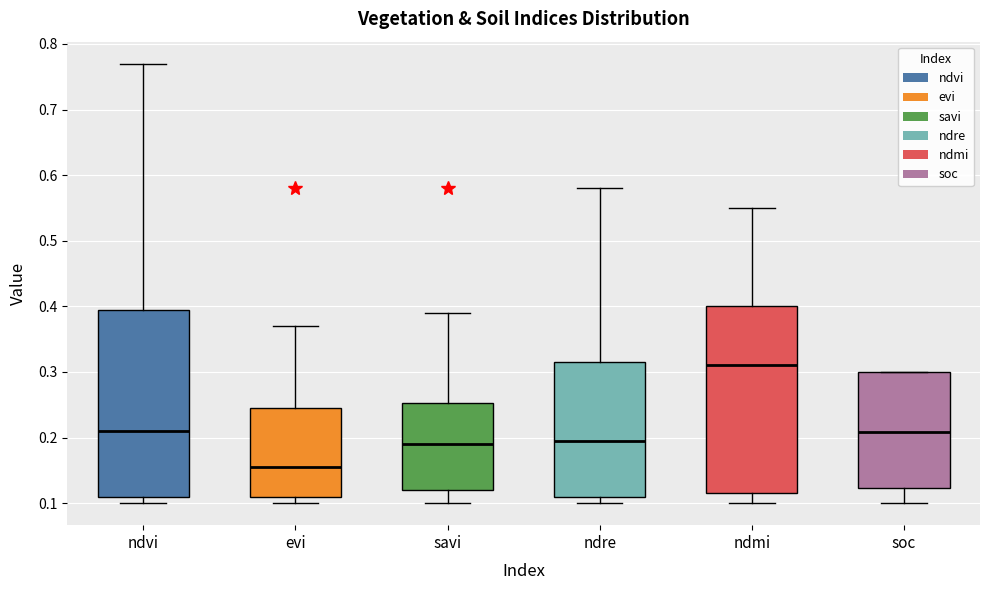

Reading left to right, transcribe this box plot: for each box, give where its median line is, the range the box spans, and where its two whiskers end, as read against the y-axis. The values are not printed on the chart, so give them approximately, as read against the axis.

ndvi: median 0.21, box 0.11 to 0.40, whiskers 0.10 to 0.77
evi: median 0.16, box 0.11 to 0.25, whiskers 0.10 to 0.37
savi: median 0.19, box 0.12 to 0.25, whiskers 0.10 to 0.39
ndre: median 0.20, box 0.11 to 0.32, whiskers 0.10 to 0.58
ndmi: median 0.31, box 0.12 to 0.40, whiskers 0.10 to 0.55
soc: median 0.21, box 0.12 to 0.30, whiskers 0.10 to 0.30